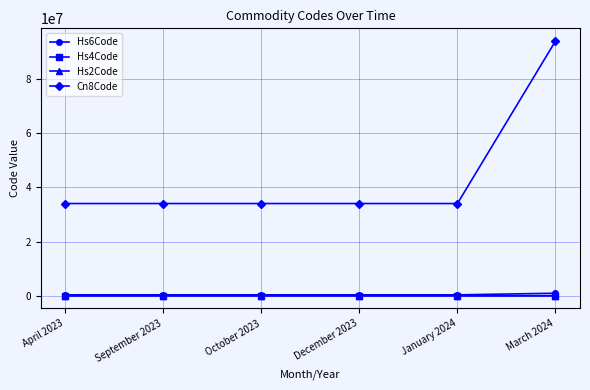

What is the average value of the Cn8Code series?

44059157